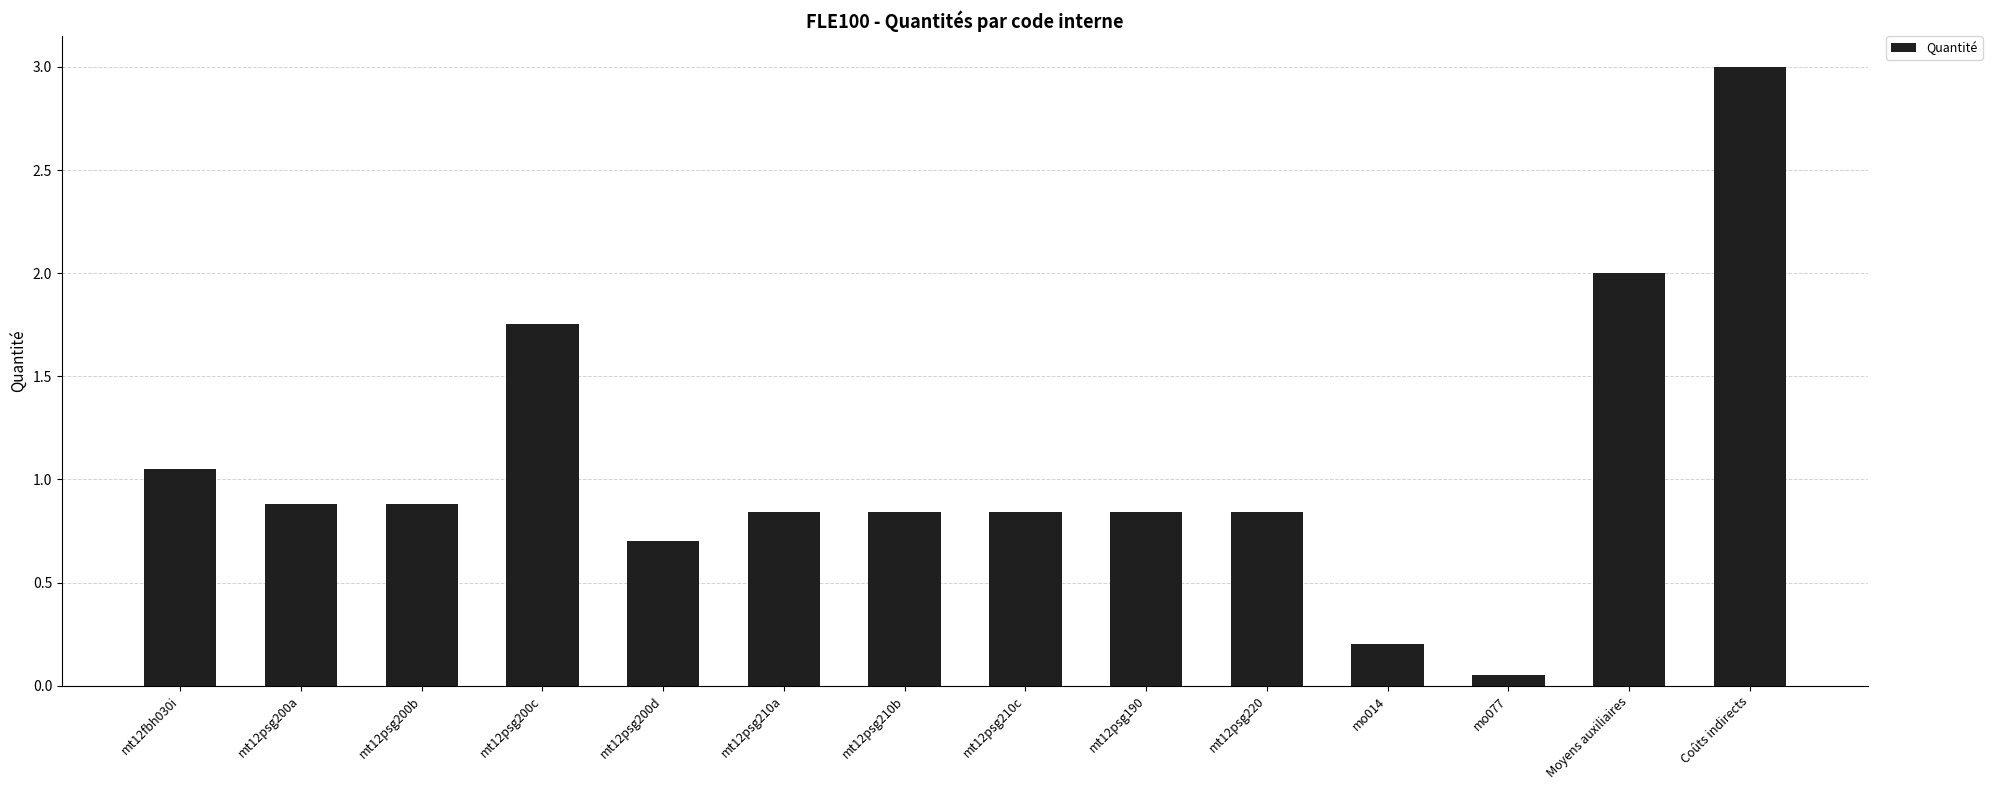

What is the difference between the maximum and minimum values?

2.9